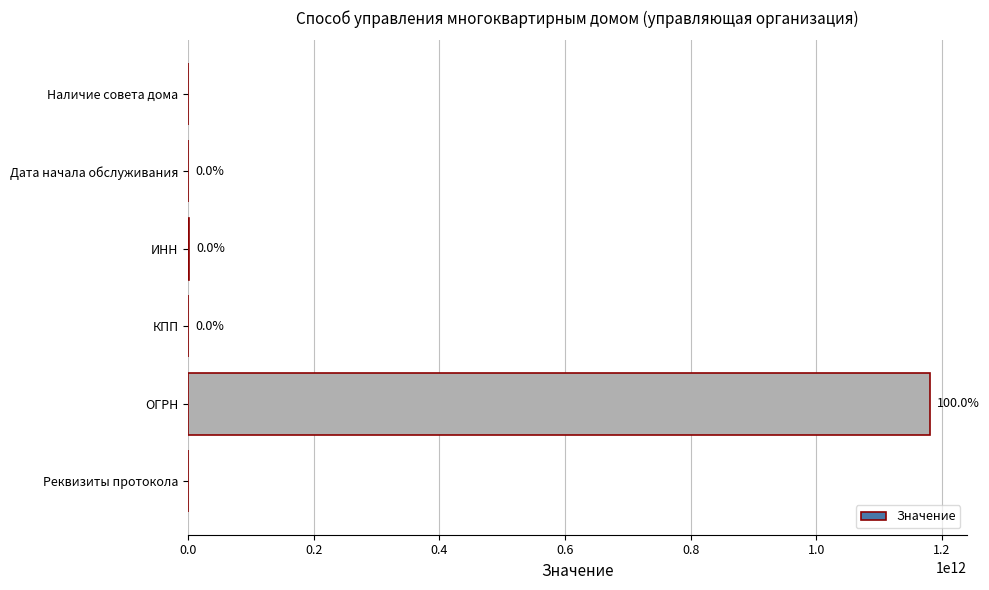

Count the number of data series in this chart.

1